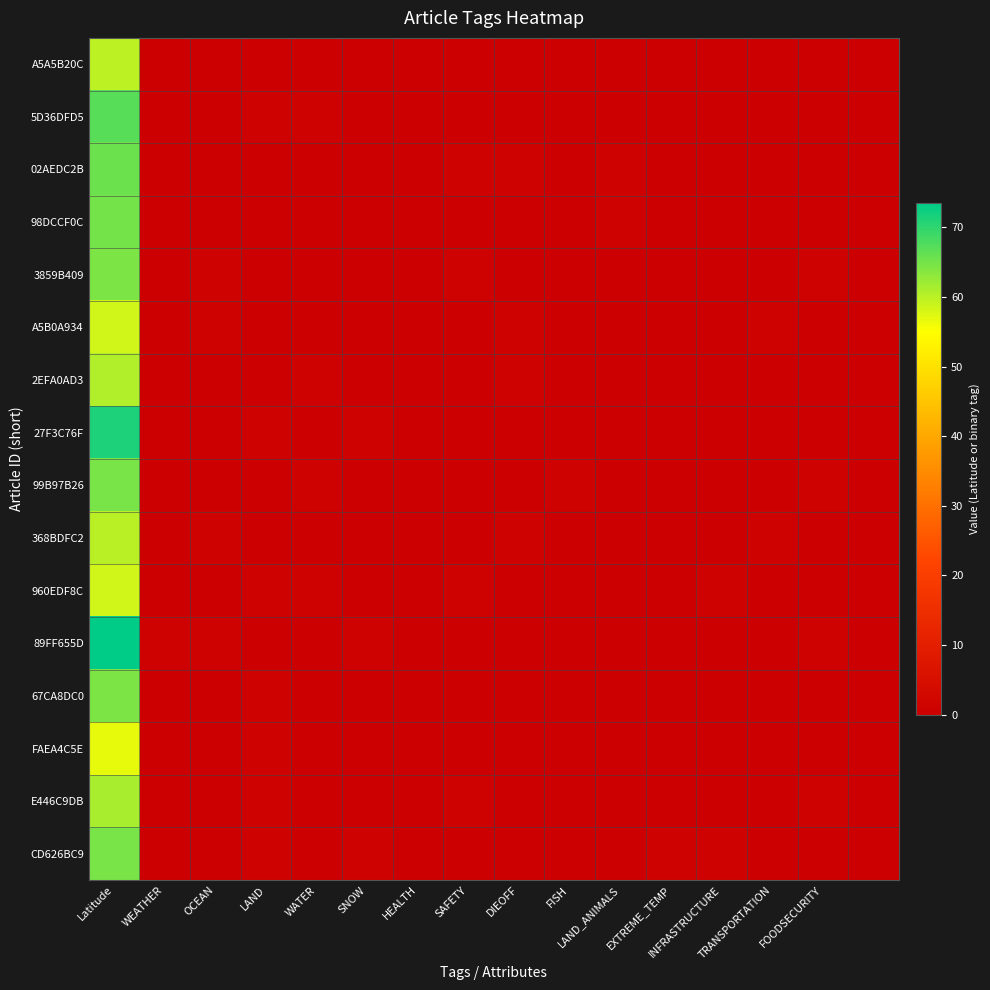

Which series has the largest total across all categories?

89FF655D